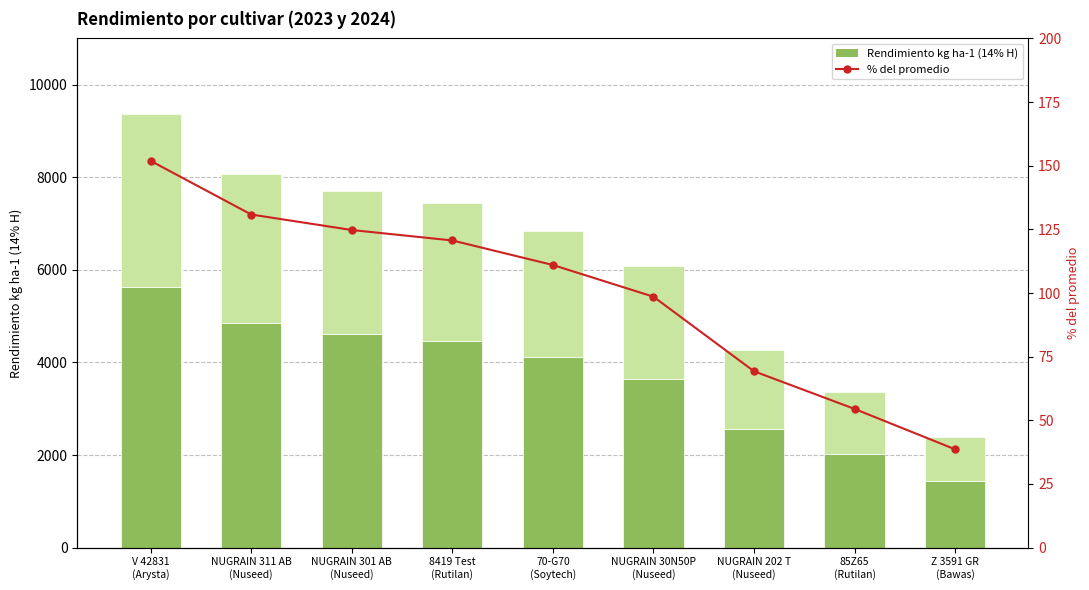

What is the minimum value shown in the chart?

38.6